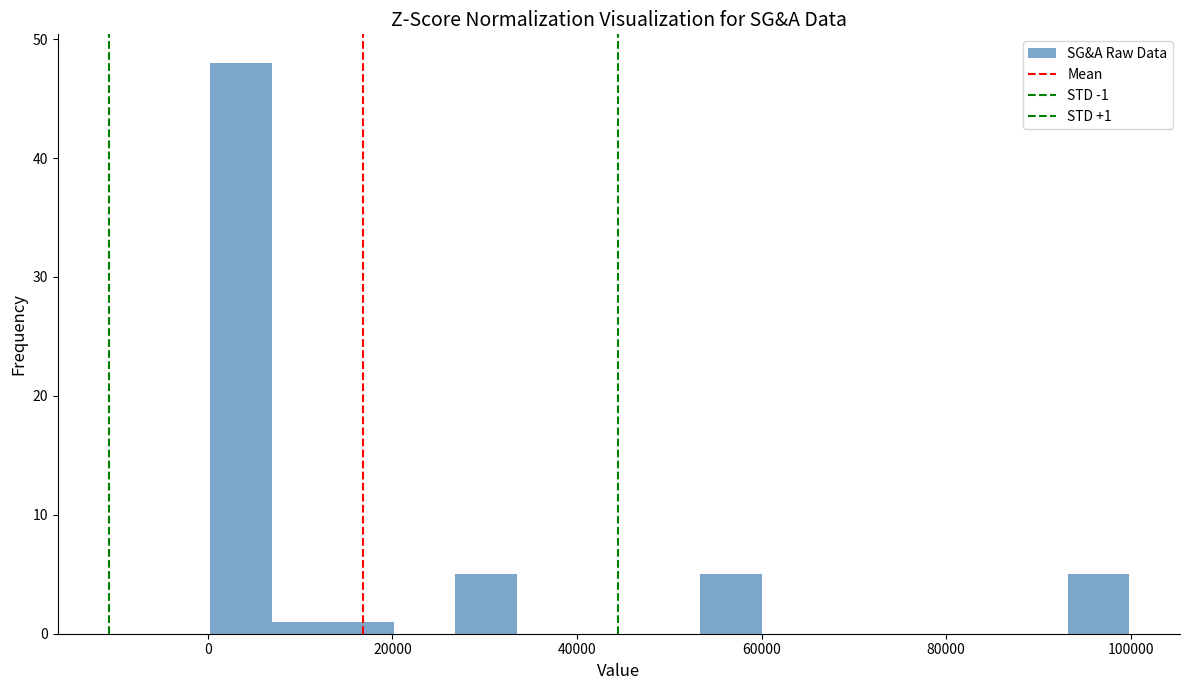

Read against the x-axis, roughly where is the centre of the tallest bar?

4000